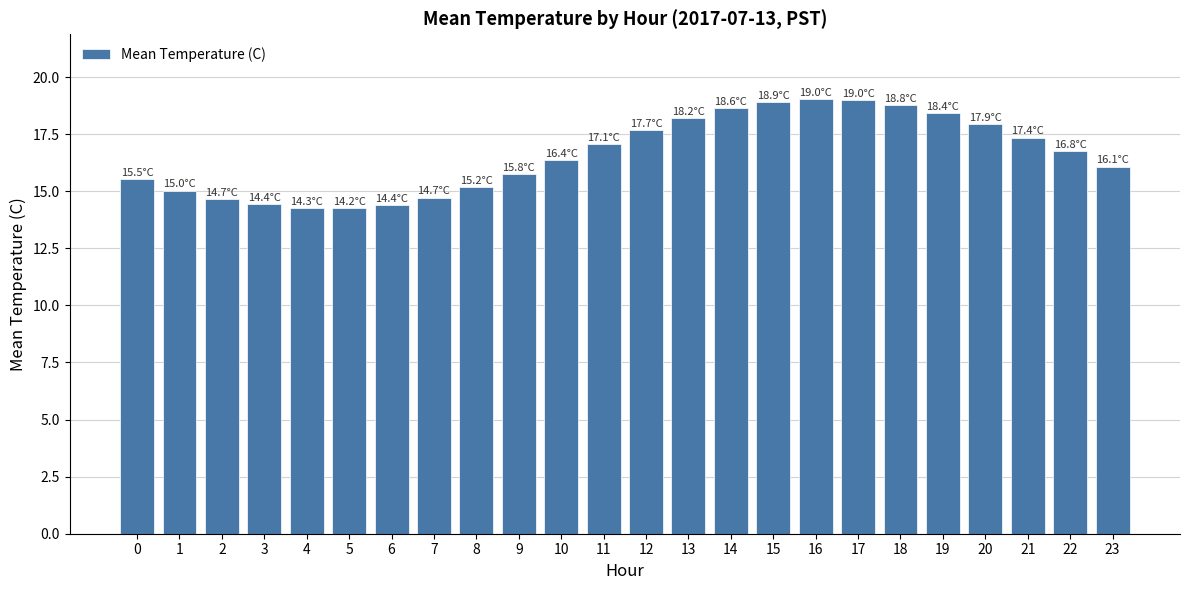

How many categories are shown in the chart?

24